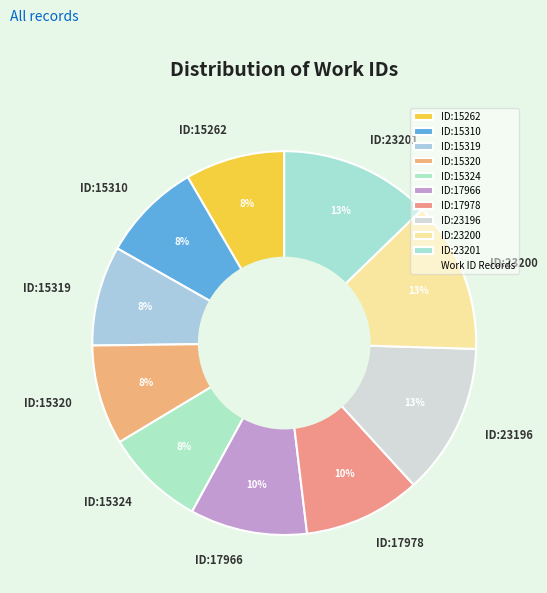

Which has a higher value, ID:17978 or ID:23200?

ID:23200